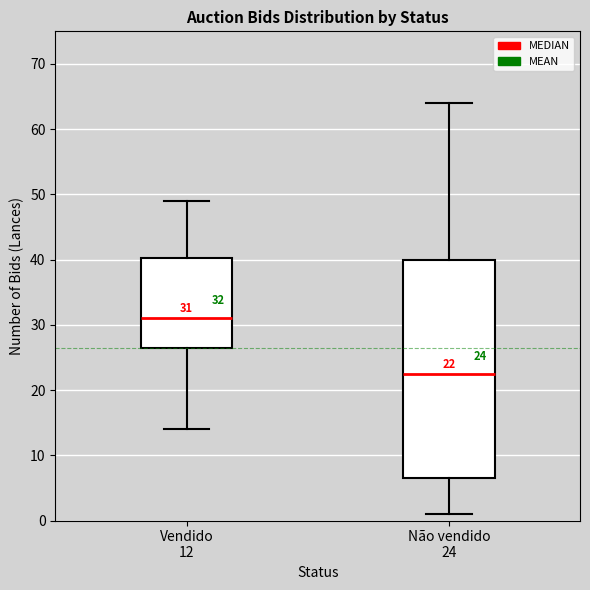

Which box is the tallest, from its lower edge to its upper edge?

Não vendido 24